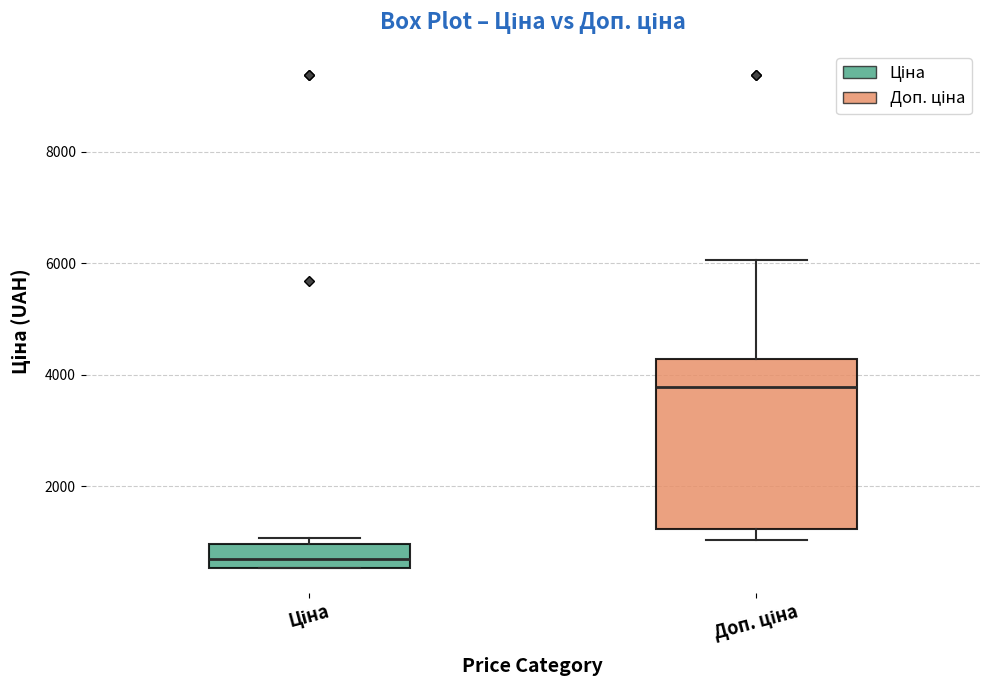

Where is the lower edge of the box for Ціна on the y-axis? The values are not printed on the chart, so give them approximately, as read against the axis.

600